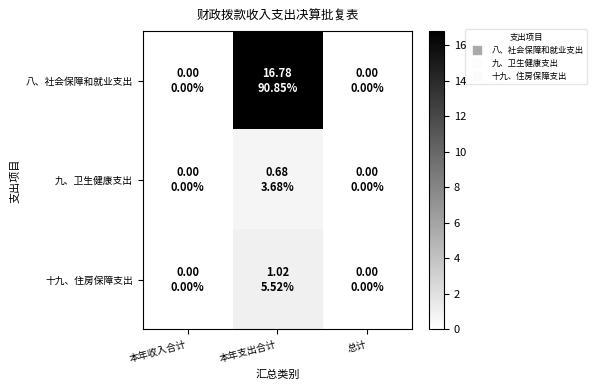

List the series in order of their peak value, highest first.

八、社会保障和就业支出, 十九、住房保障支出, 九、卫生健康支出